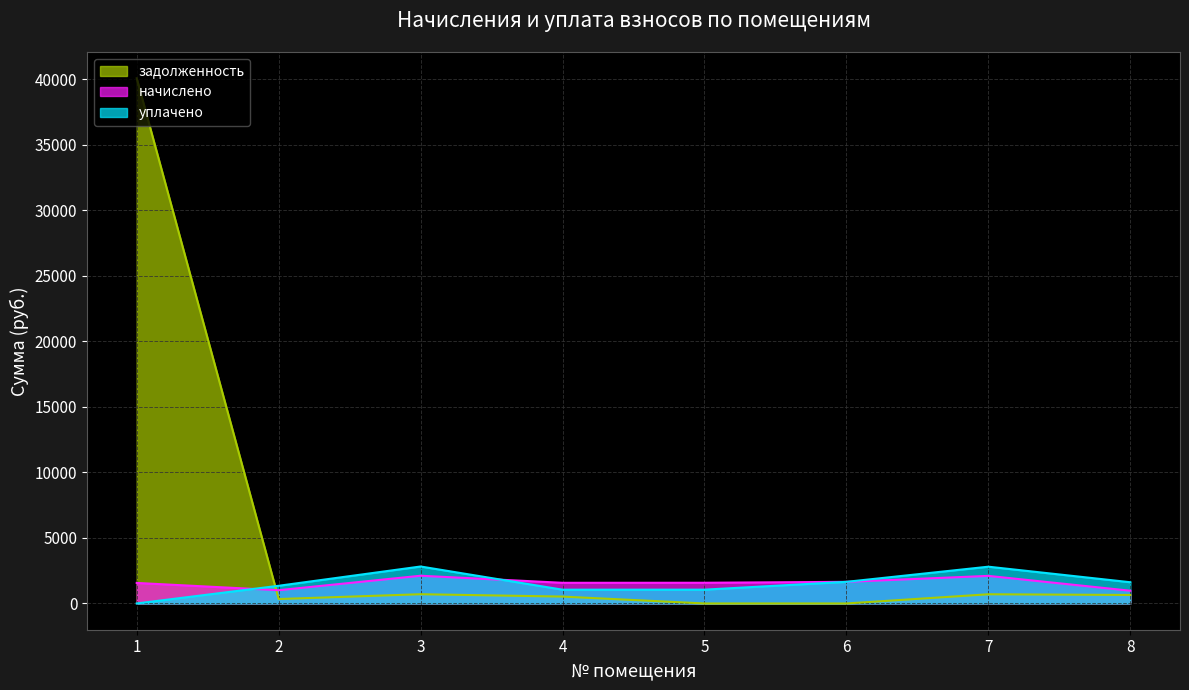

How many lines are shown in the chart?

3